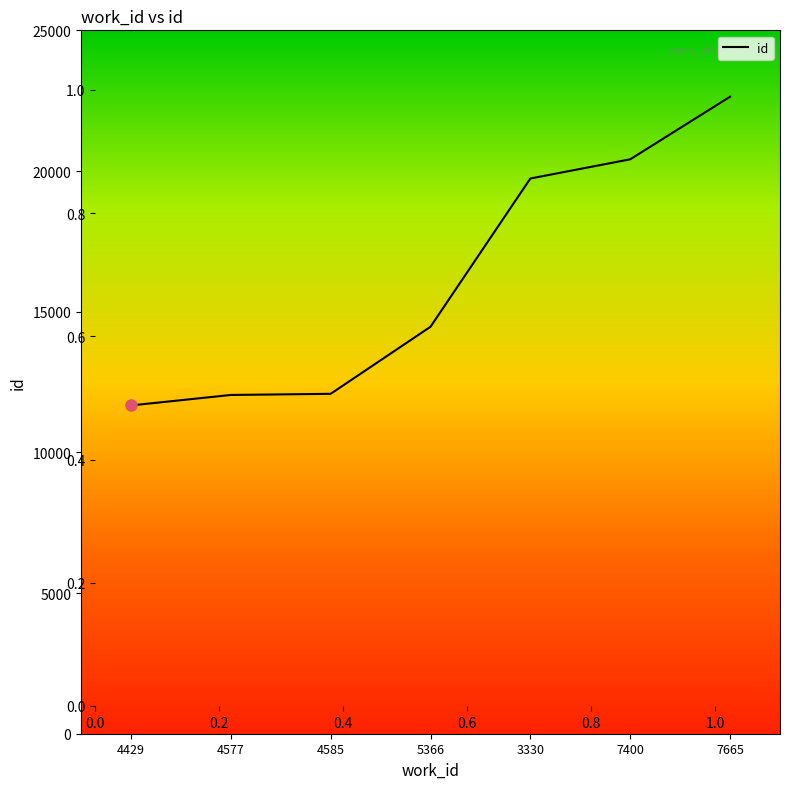

True or false: there are more than 1 points higher than both neighbors.

False